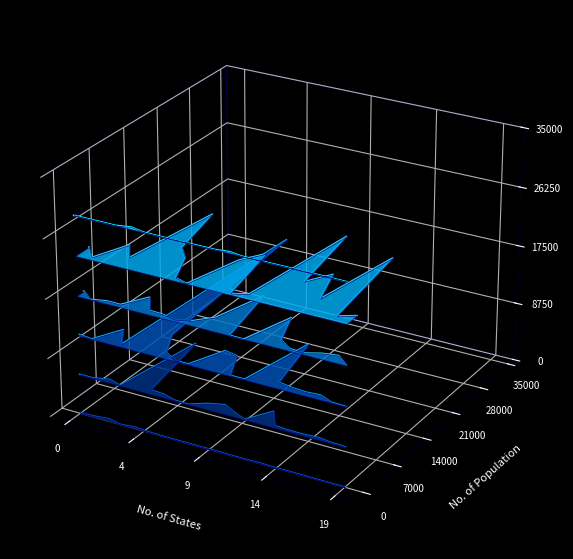

What is the label of the 15th point from the left?

14